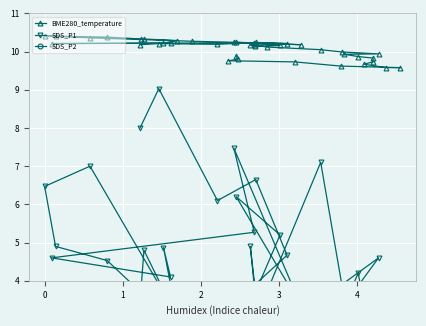

True or false: SDS_P2 has more than 1 interior local peaks.

True